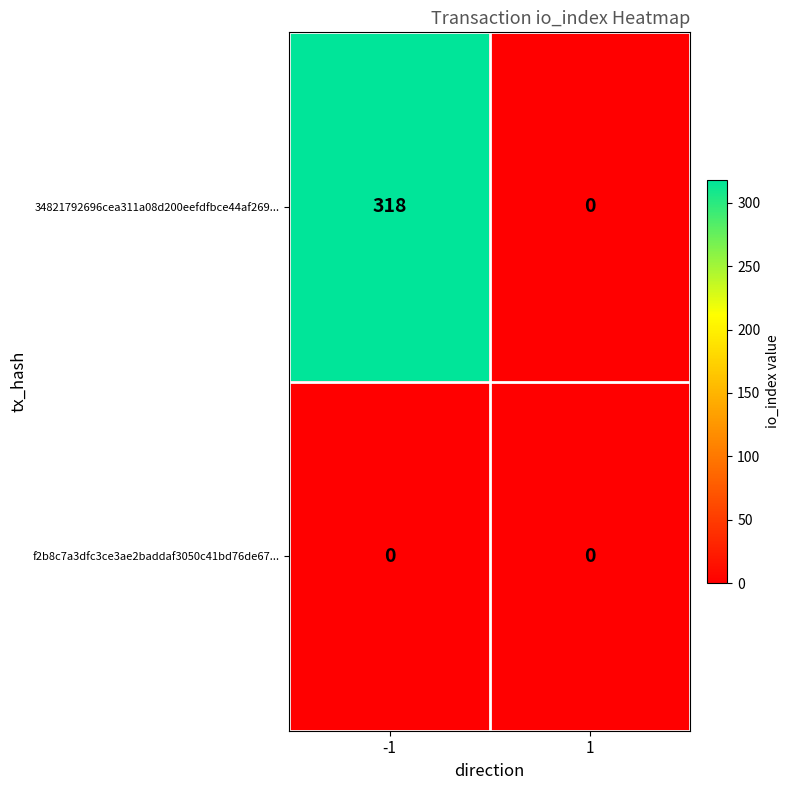

Rank the series by their average value, from lowest to highest.

f2b8c7a3dfc3ce3ae2baddaf3050c41bd76de67..., 34821792696cea311a08d200eefdfbce44af269...